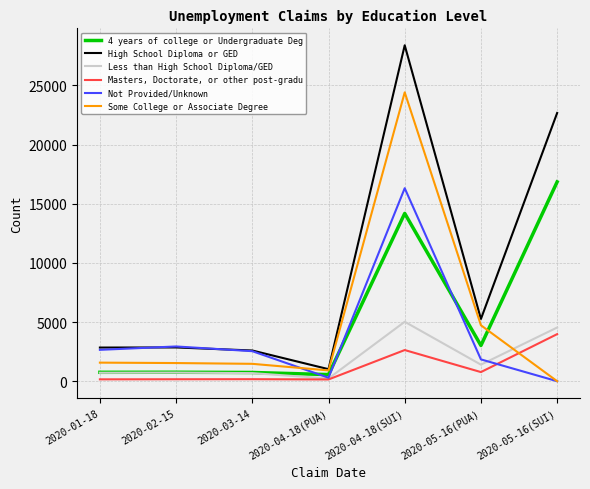

What is the difference between the maximum and minimum values in the Not Provided/Unknown series?

16309